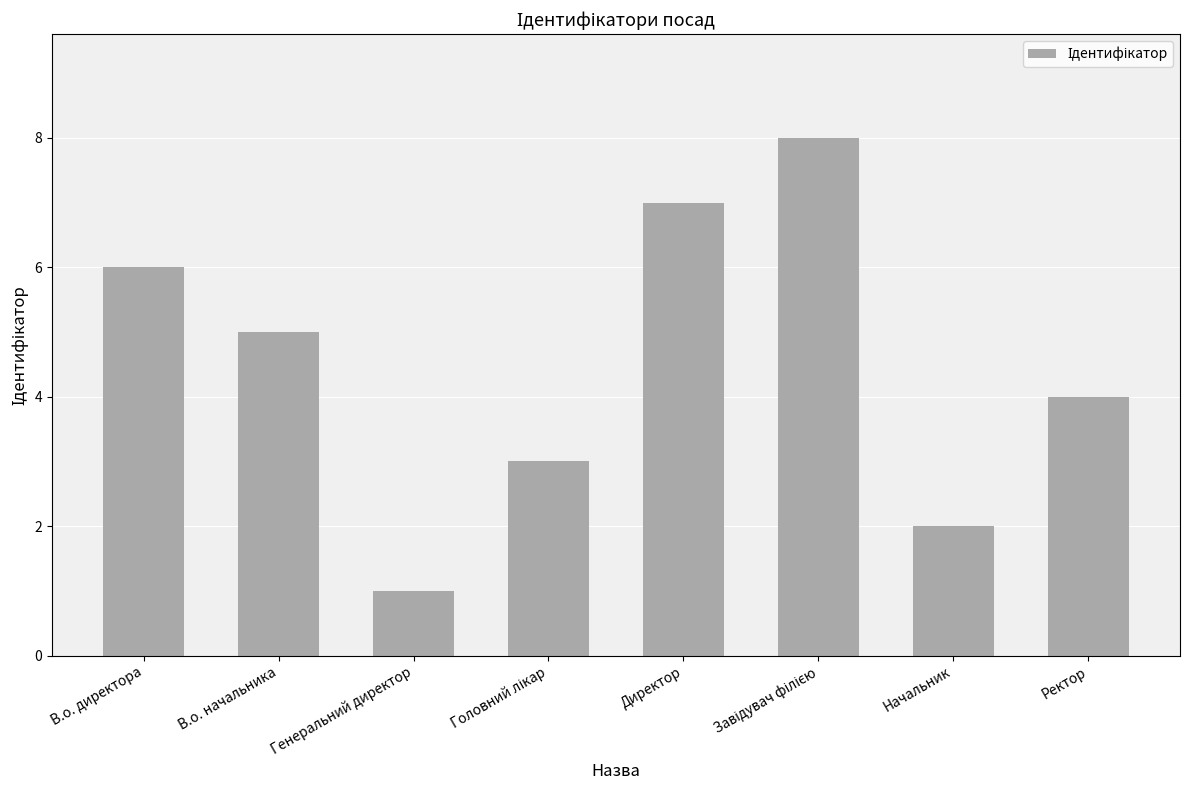

How many distinct data groups are displayed?

1